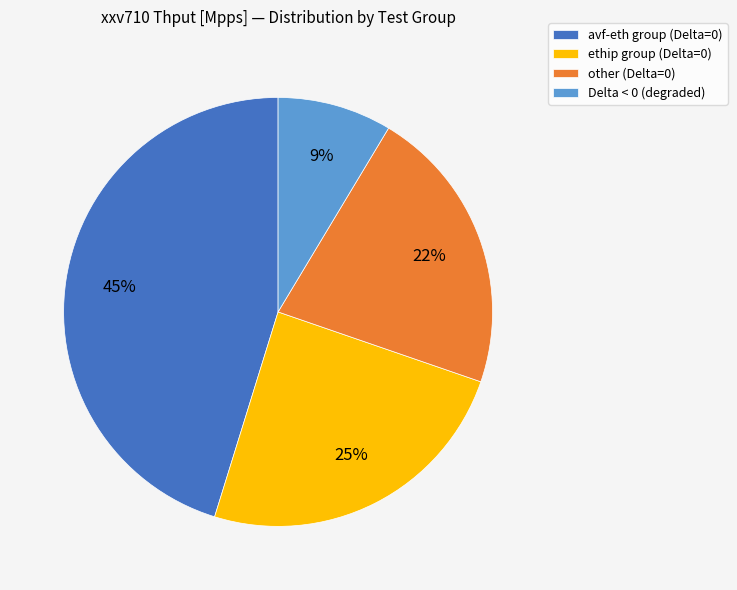

To the nearest percent, what is the difference between the ethip group (Delta=0) and Delta < 0 (degraded) slice percentages?

16%